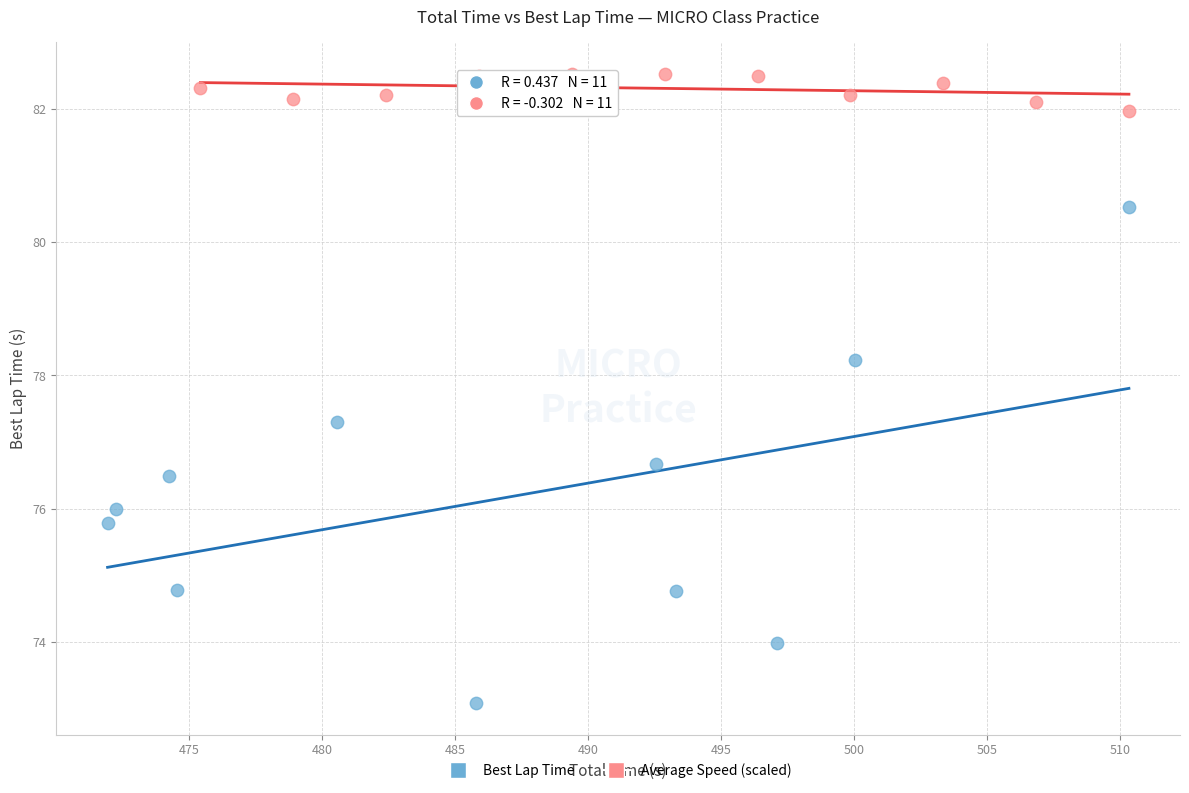

Which series reaches the maximum Y coordinate?

Average Speed (scaled)